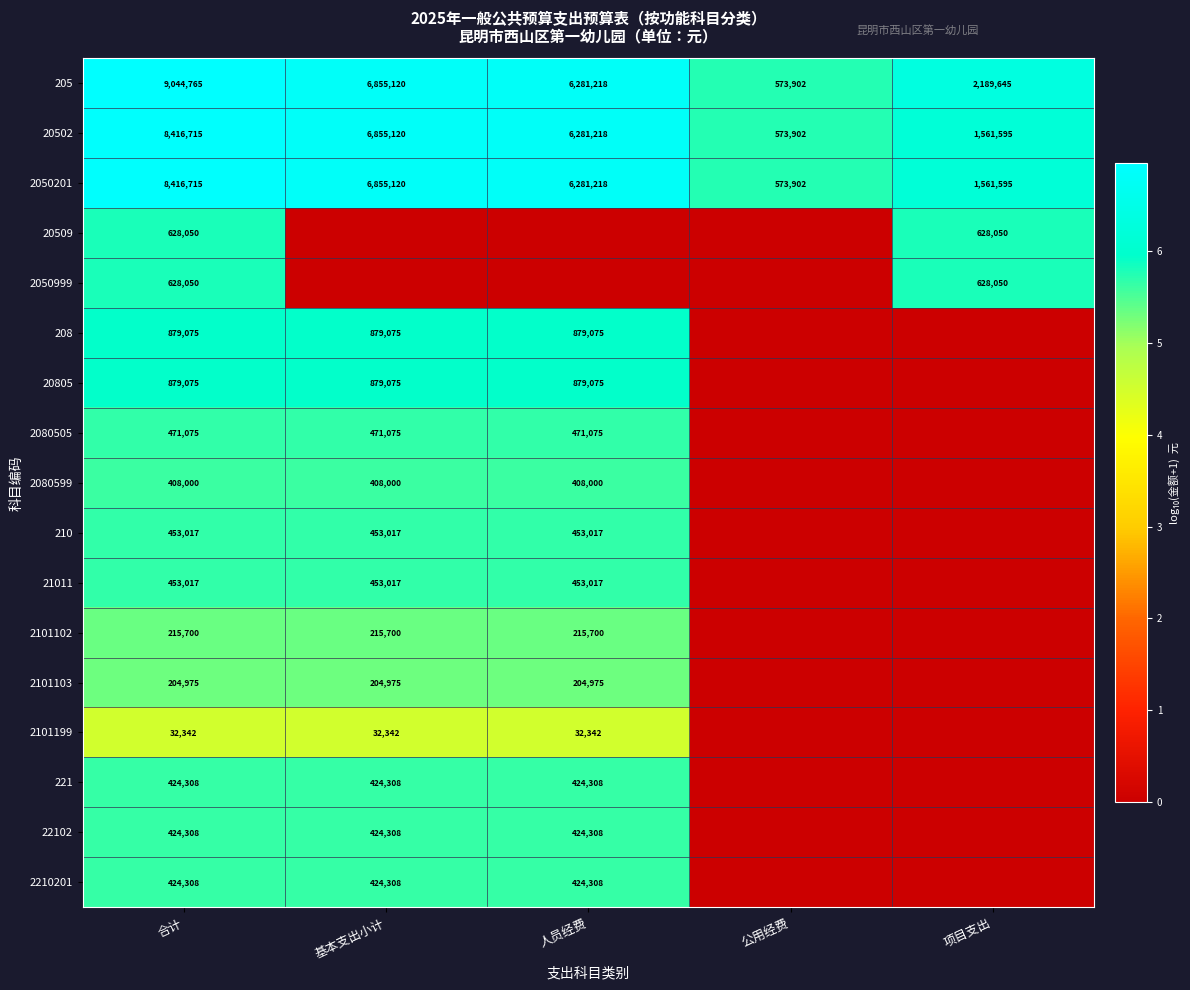

Is the value of 20805 at 基本支出小计 greater than the value of 2080599 at 人员经费?

Yes